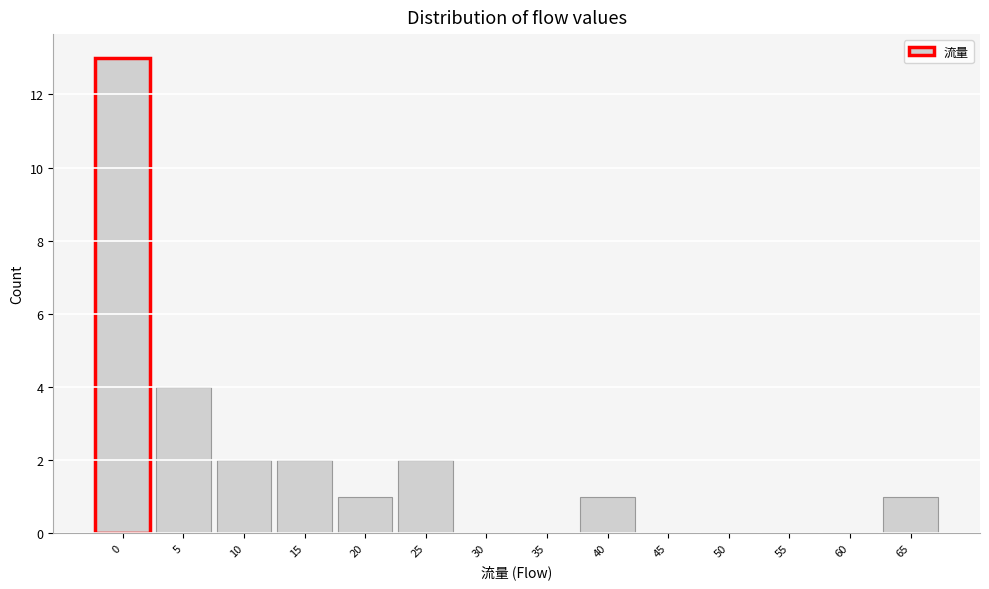

The chart shows a value of 0 at 55. True or false?

True